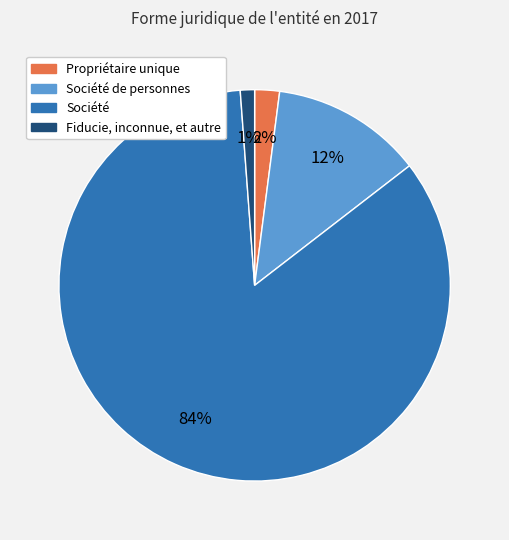

The Société de personnes slice represents 6% of the pie. True or false?

False